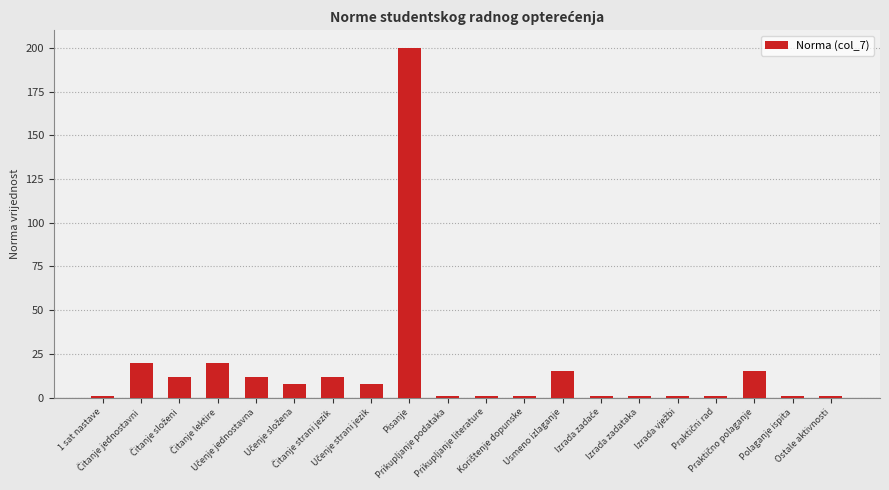

What is the greatest value displayed?

200.0